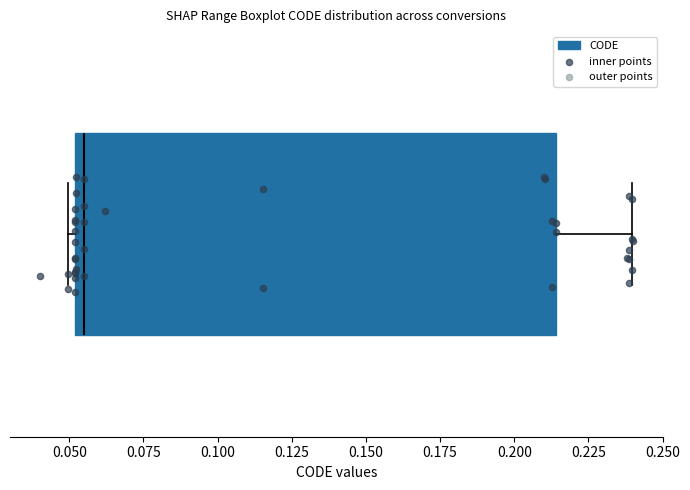

Transcribe this box plot: give where the median line is, the range the box spans, and where the two whiskers end, as read against the x-axis. The values are not printed on the chart, so give them approximately, as read against the axis.

median 0.055, box 0.050 to 0.215, whiskers 0.050 (just left of the box's left edge) to 0.240